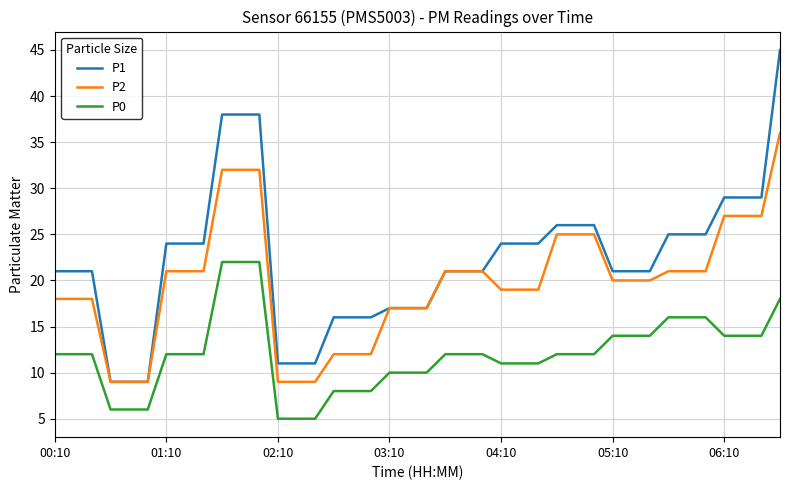

Which series has the largest range (max minus min)?

P1